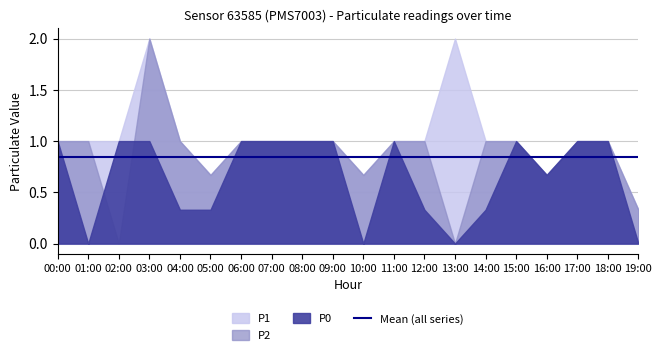

At which category is the sum across all series the highest?

03:00